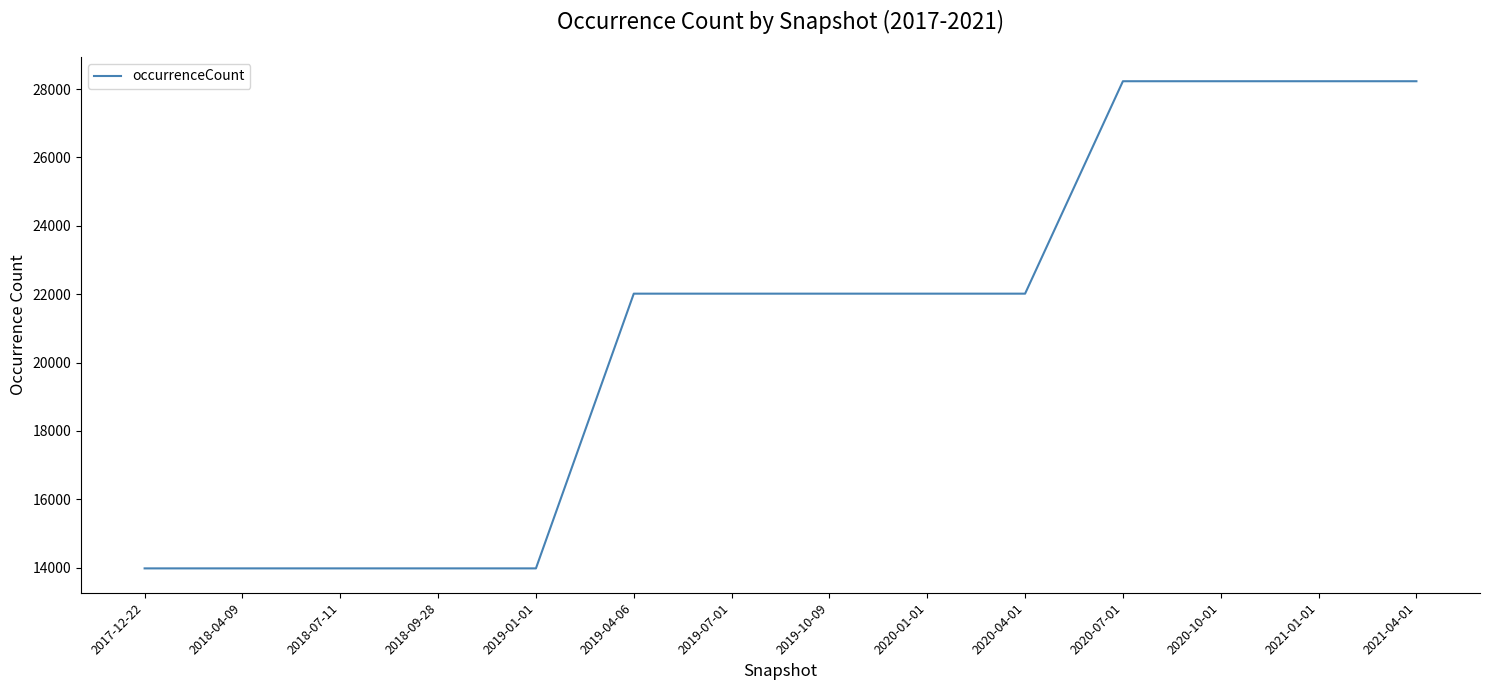

What is the ratio of the value at 2020-07-01 to the value at 2019-04-06?

1.3